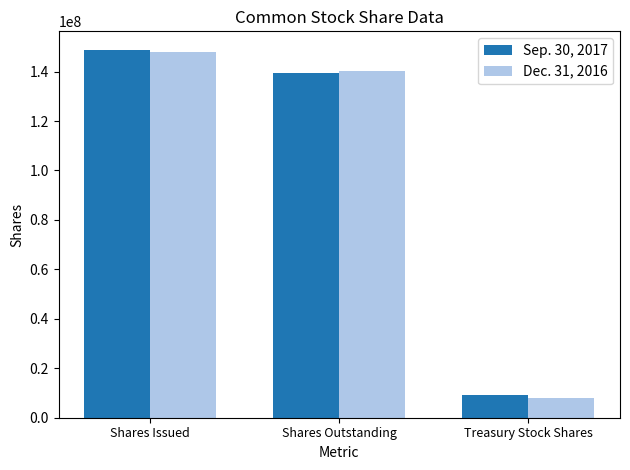

Which category has the highest value in the Dec. 31, 2016 series?

Shares Issued